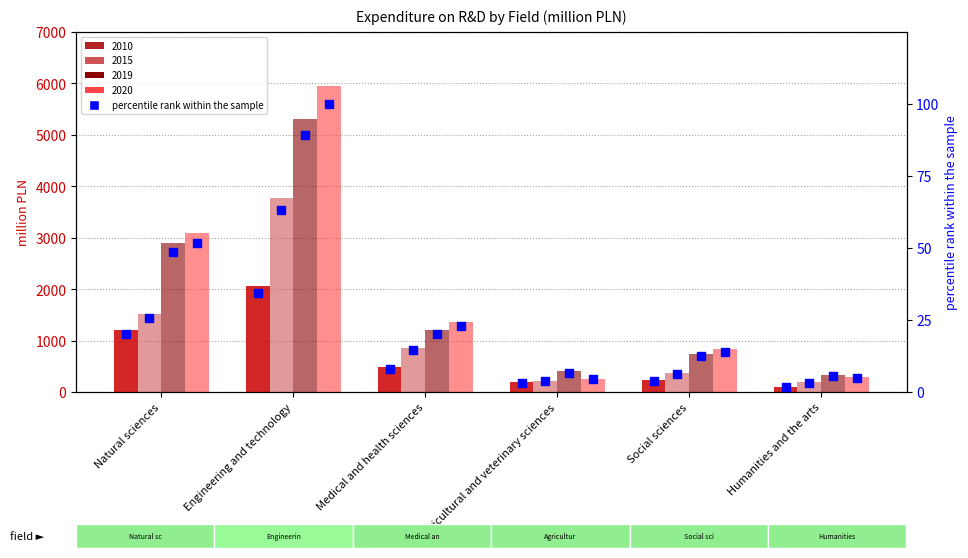

What is the ratio of the value at Social sciences to the value at Medical and health sciences?

0.5